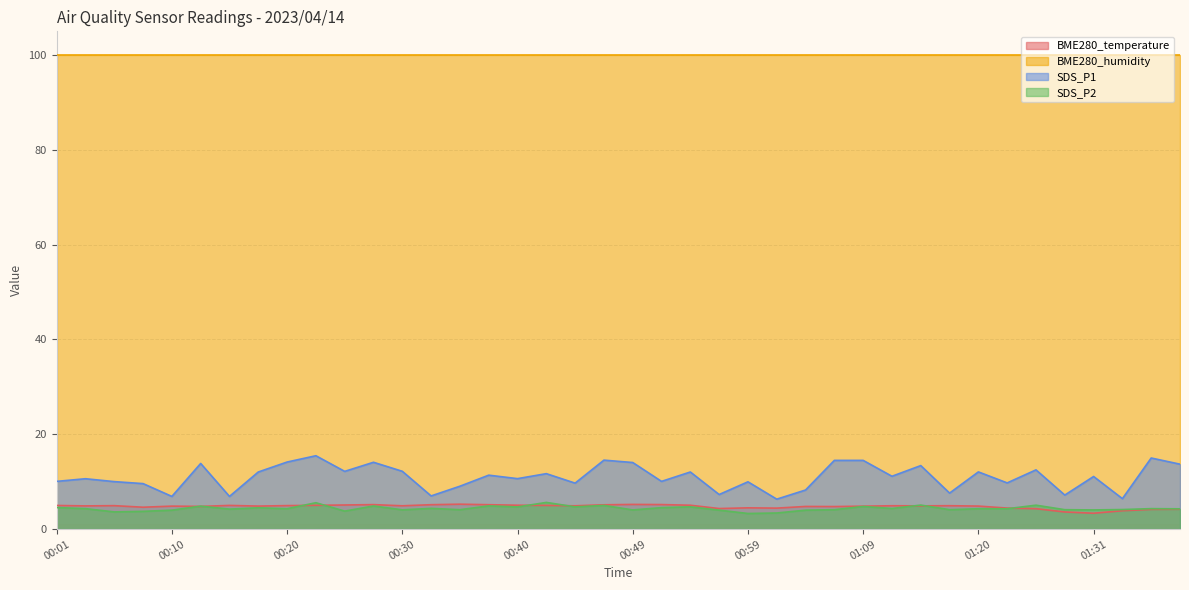

What is the value of the SDS_P1 point at the 21st from the left?

14.1